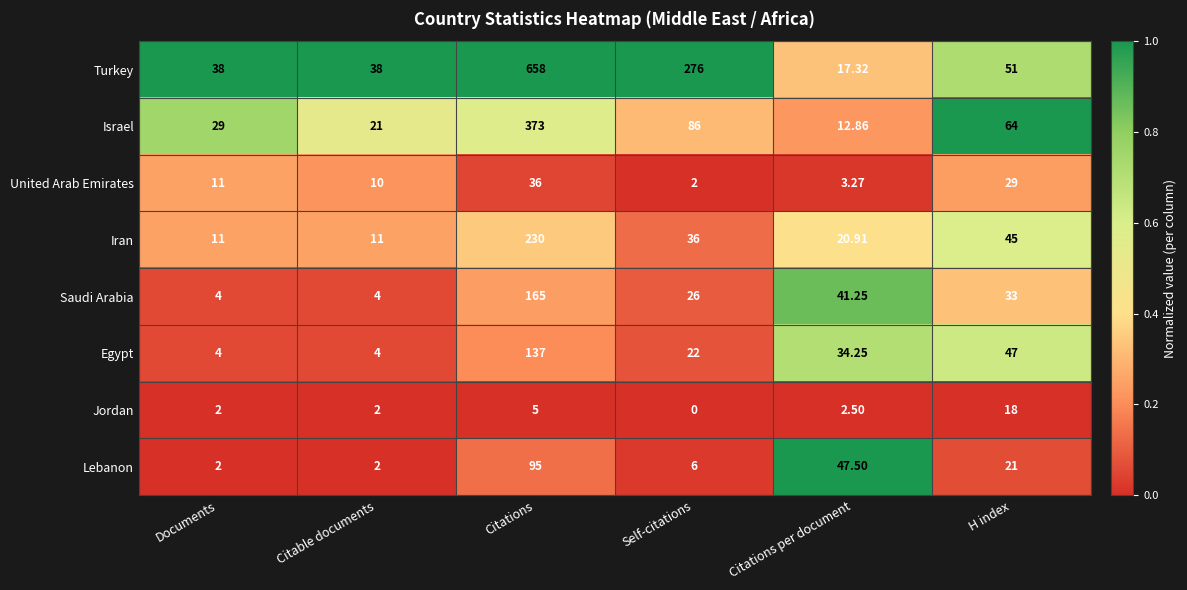

Rank the series by their maximum value, from highest to lowest.

Turkey, Israel, Iran, Saudi Arabia, Egypt, Lebanon, United Arab Emirates, Jordan